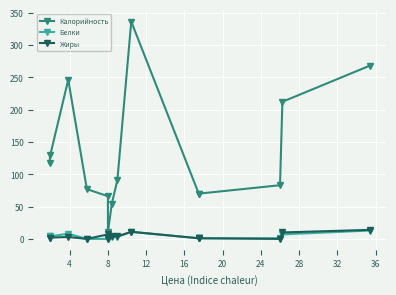

Which has a higher value, 28 or 16?

28